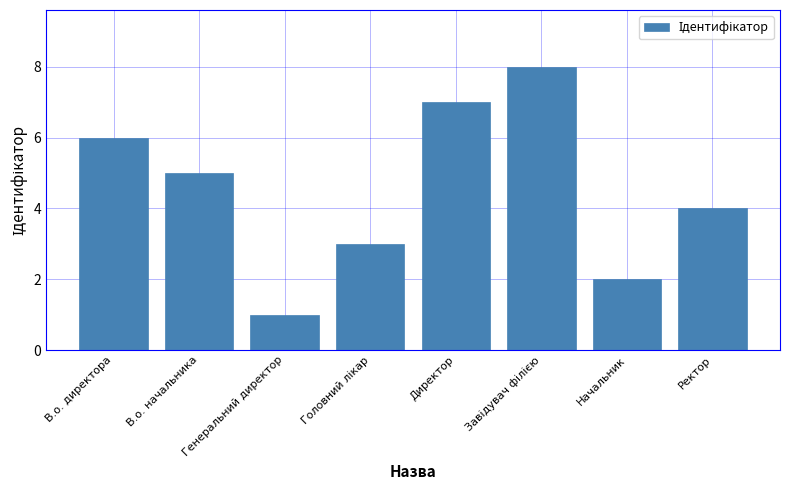

Reading left to right, list all the values displayed in this chart.

6	5	1	3	7	8	2	4